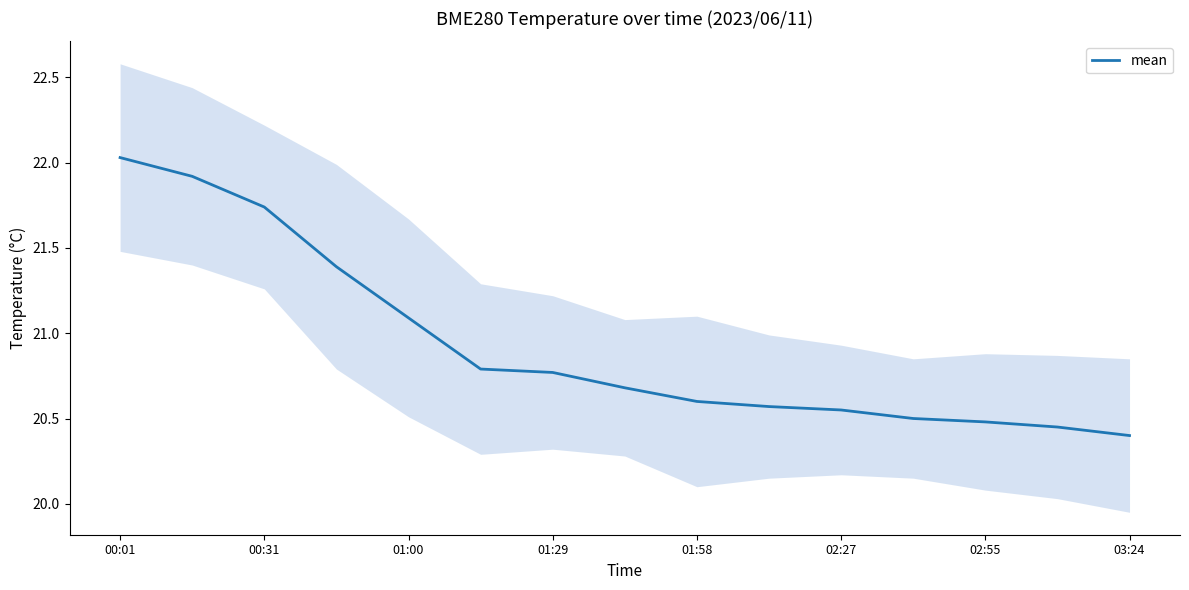

Which category has the highest value in the mean series?

00:01